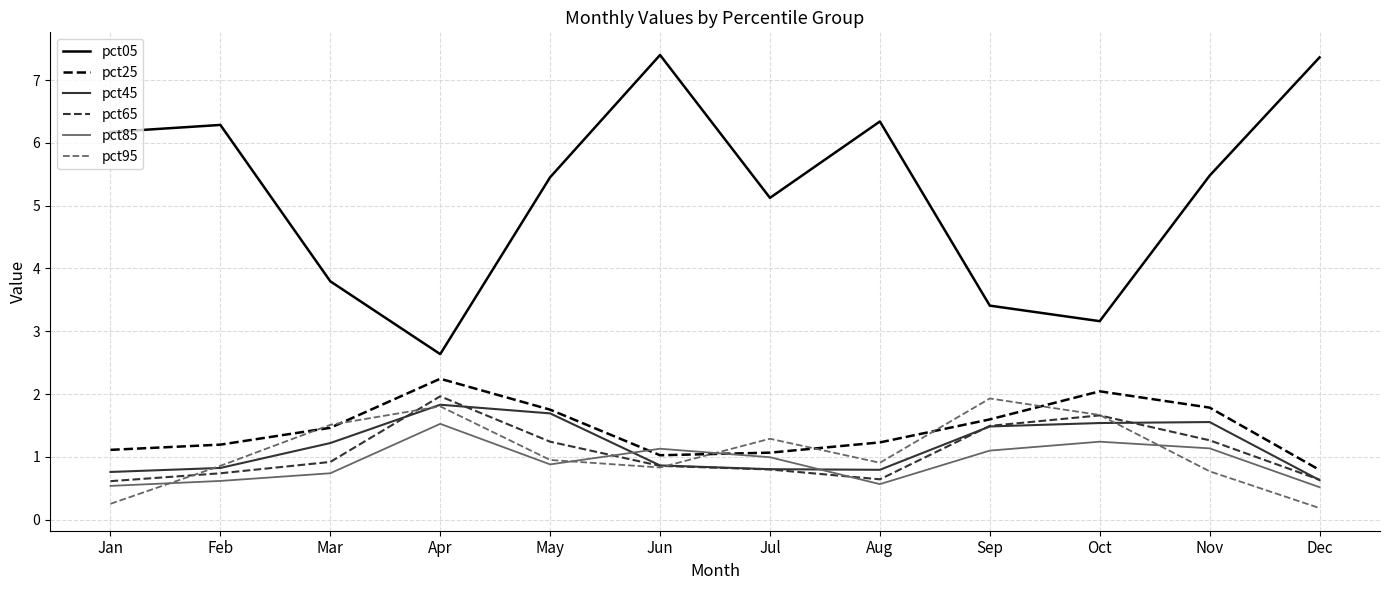

Which series has the largest total across all categories?

pct05